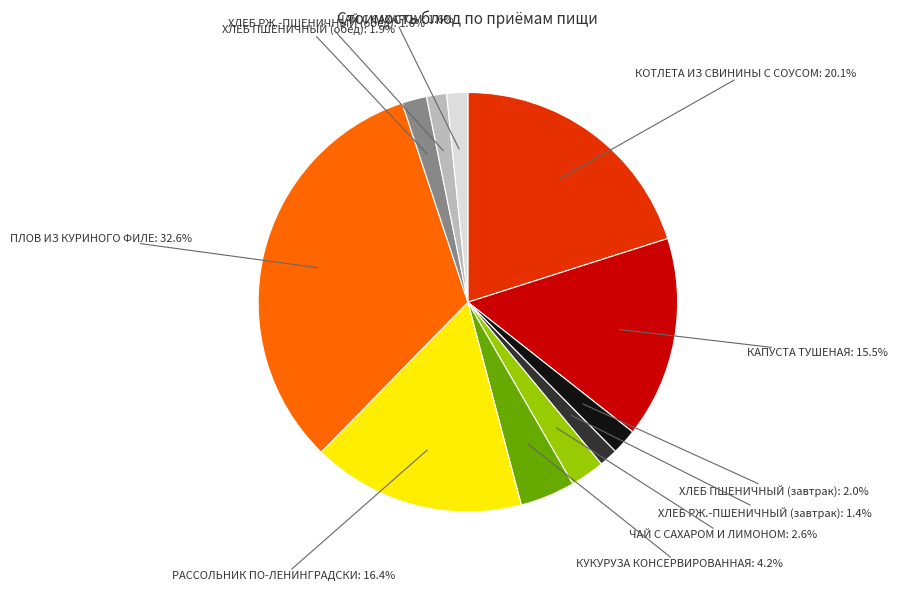

Is there a majority slice in this chart?

No